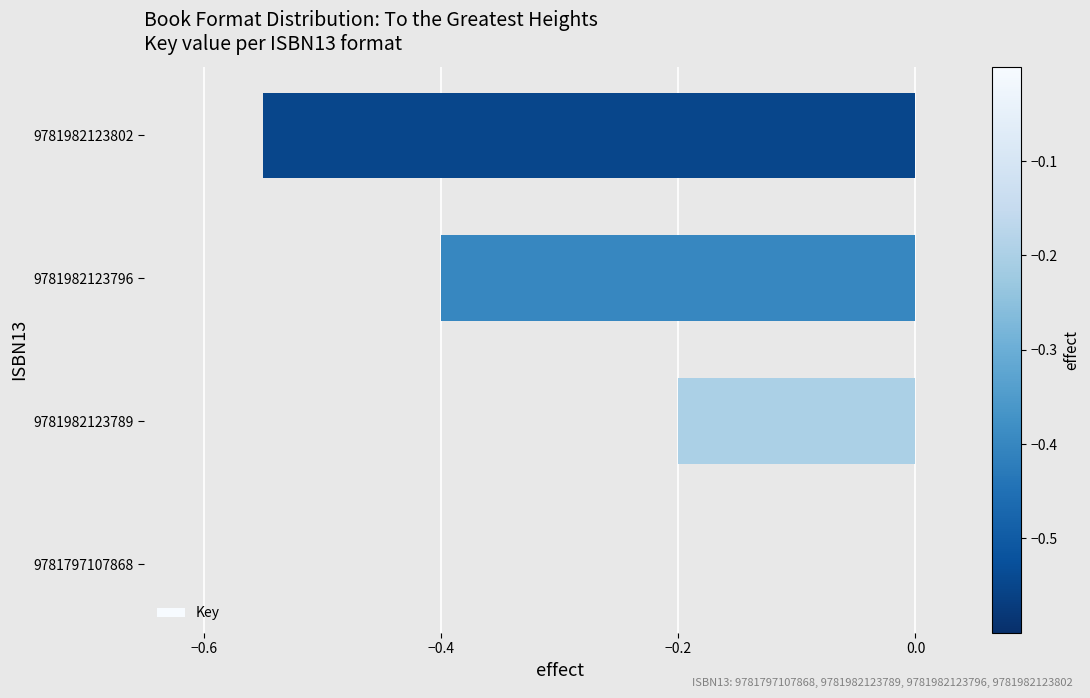

Which has a higher value, 9781797107868 or 9781982123789?

9781797107868